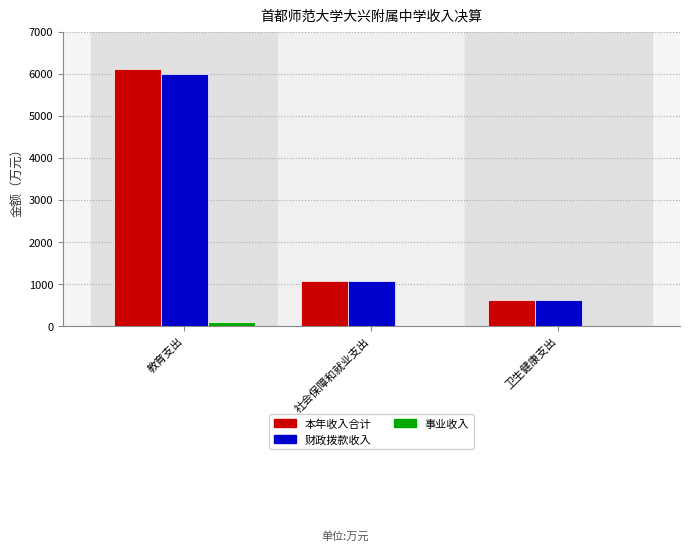

What is the sum of all 本年收入合计 values?

7801.6